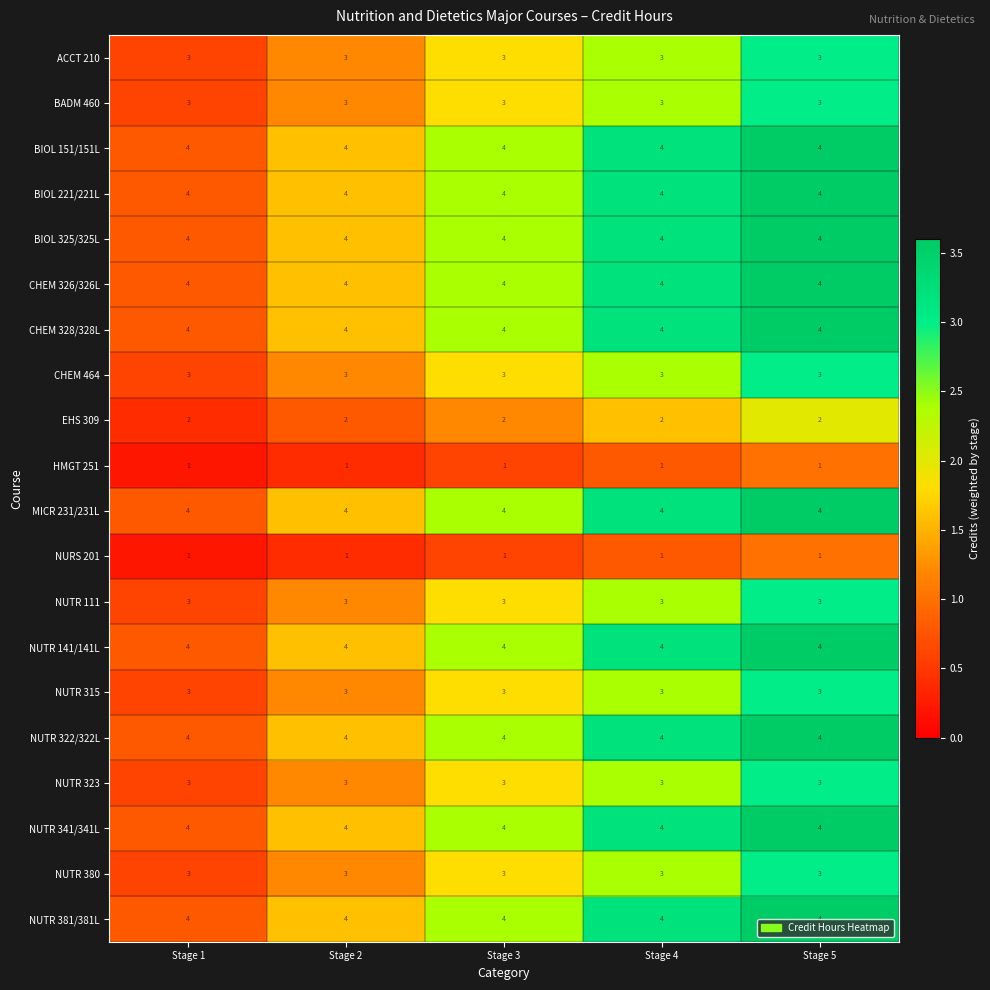

What is the greatest value displayed?

4